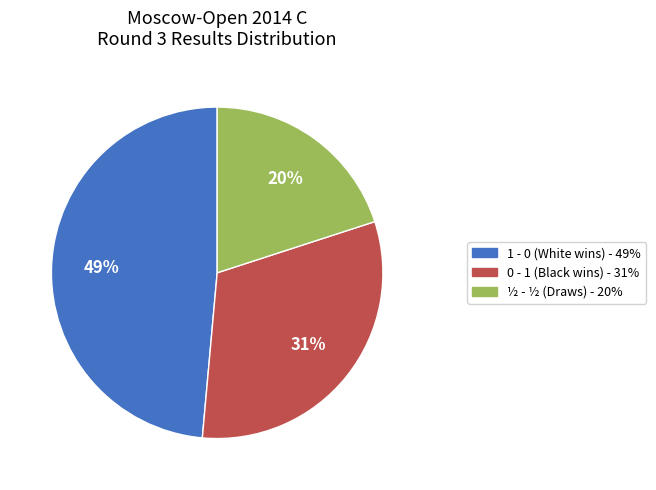

The 1 - 0 (White wins) - 49% slice represents 60% of the pie. True or false?

False